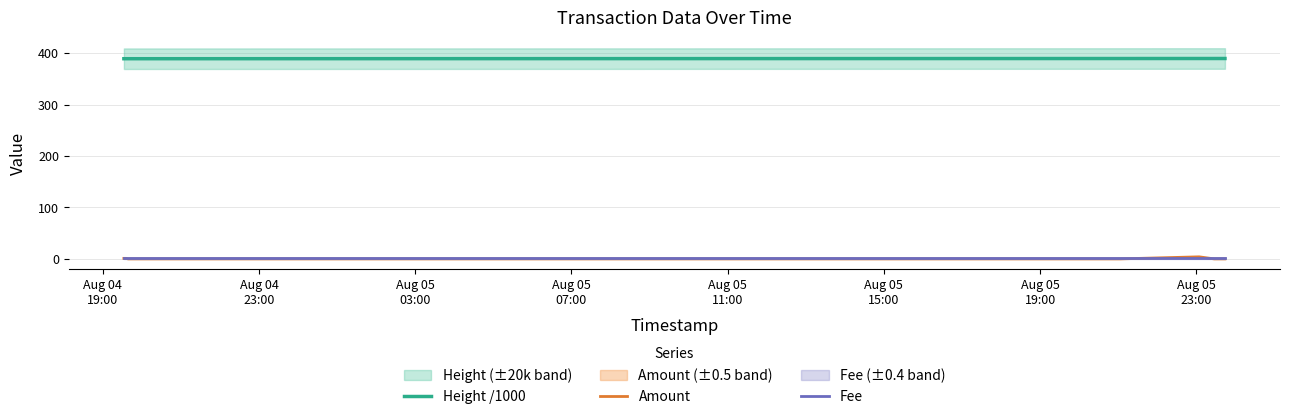

How many data points does each series have?

7